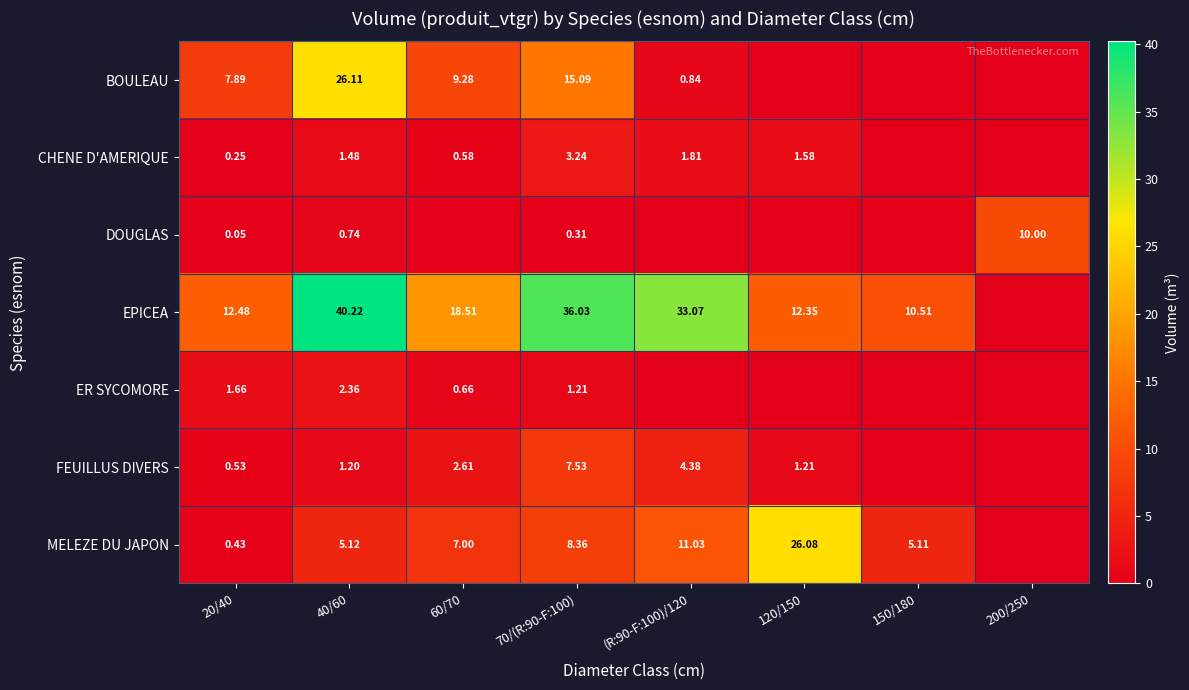

Rank the series at 20/40 from lowest to highest value.

DOUGLAS, CHENE D'AMERIQUE, MELEZE DU JAPON, FEUILLUS DIVERS, ER SYCOMORE, BOULEAU, EPICEA